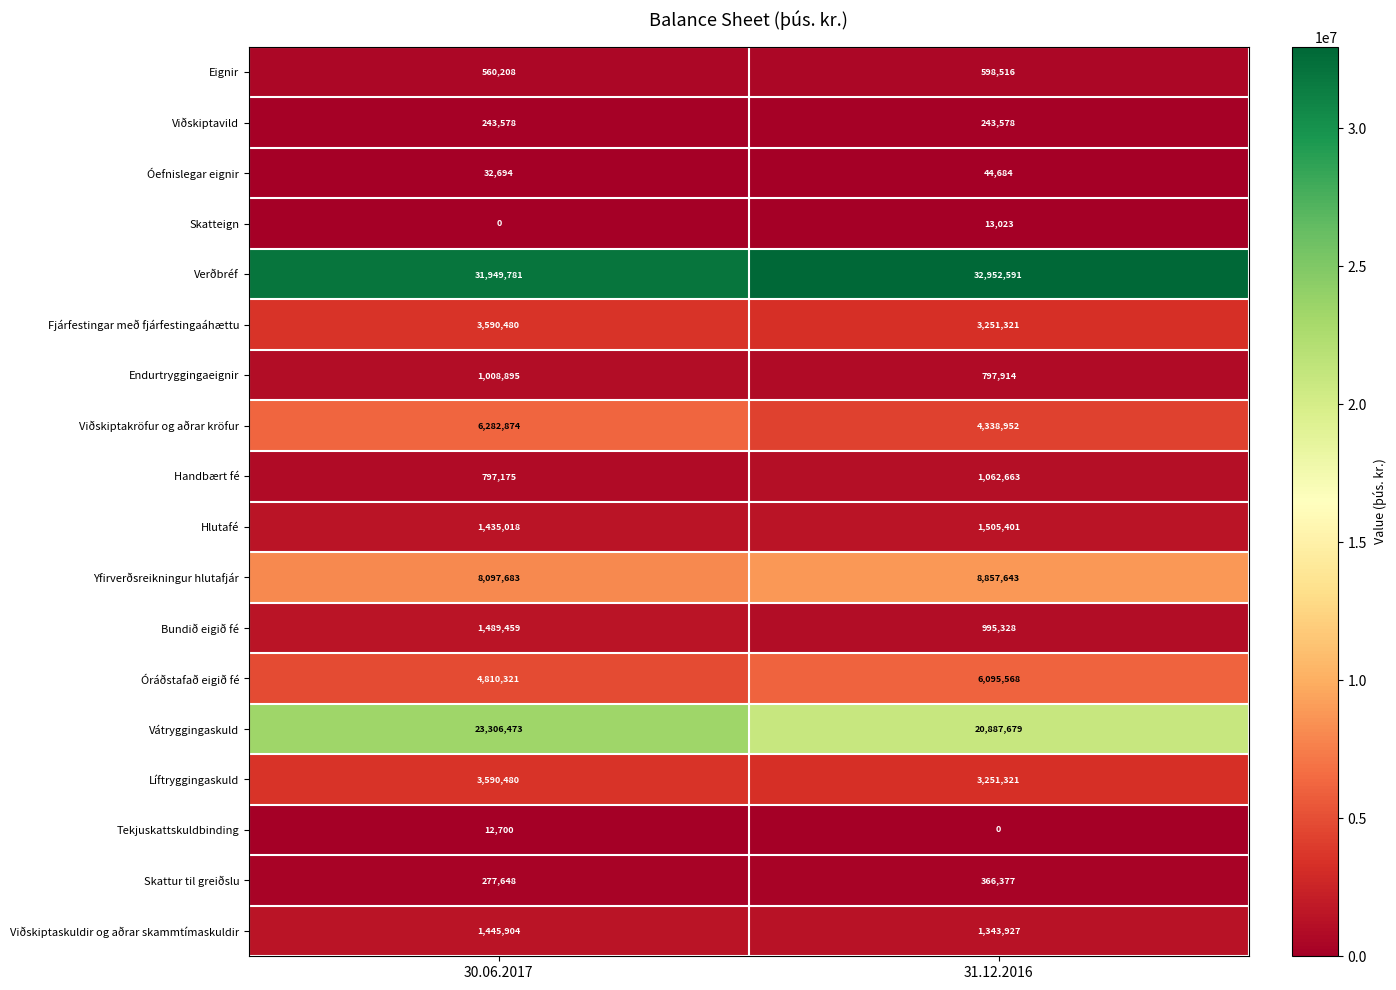

At how many categories does at least one series exceed 25093059?

2